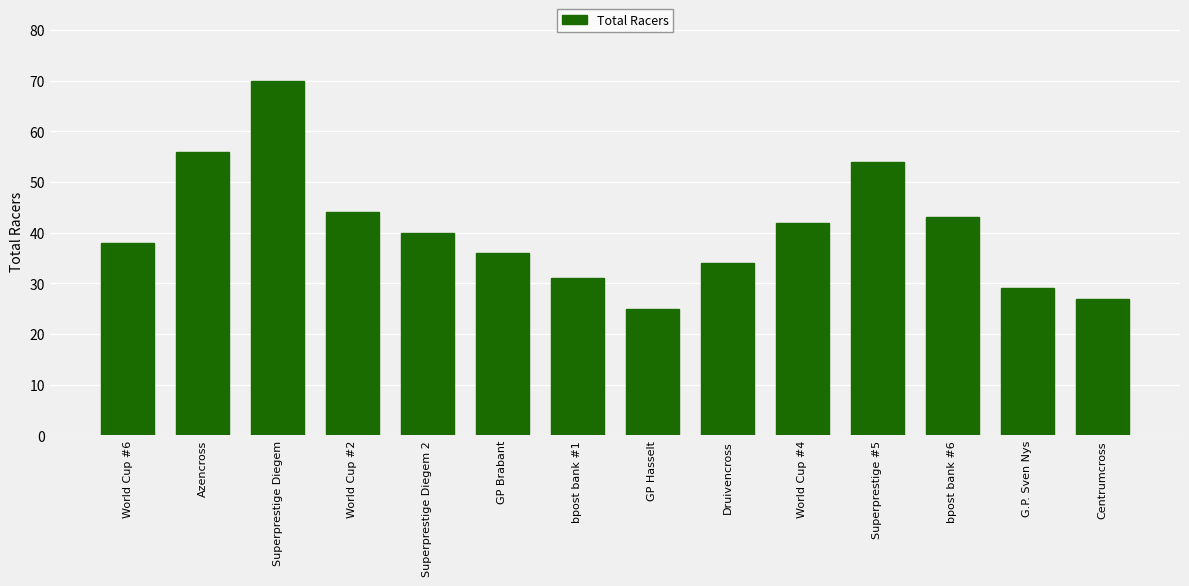

What is the label of the 12th bar from the left?

bpost bank #6